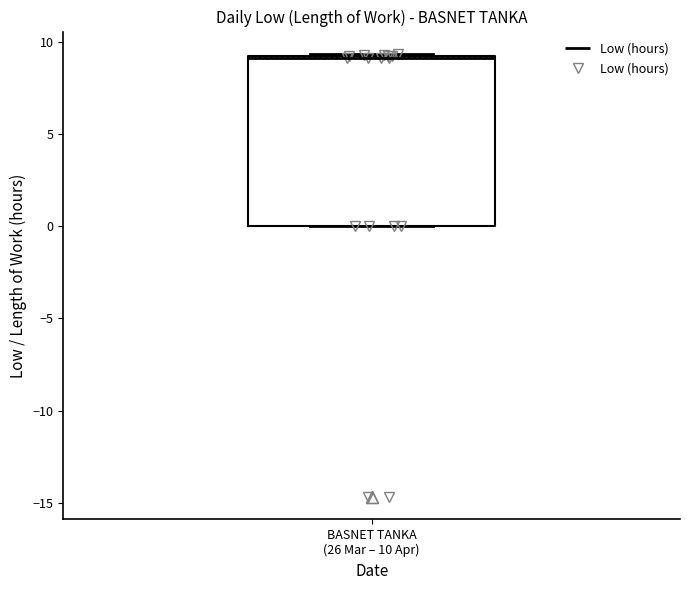

Transcribe this box plot: give where the median line is, the range the box spans, and where the two whiskers end, as read against the y-axis. The values are not printed on the chart, so give them approximately, as read against the axis.

median 9.0, box 0.0 to 9.0, whiskers 0.0 to 9.5